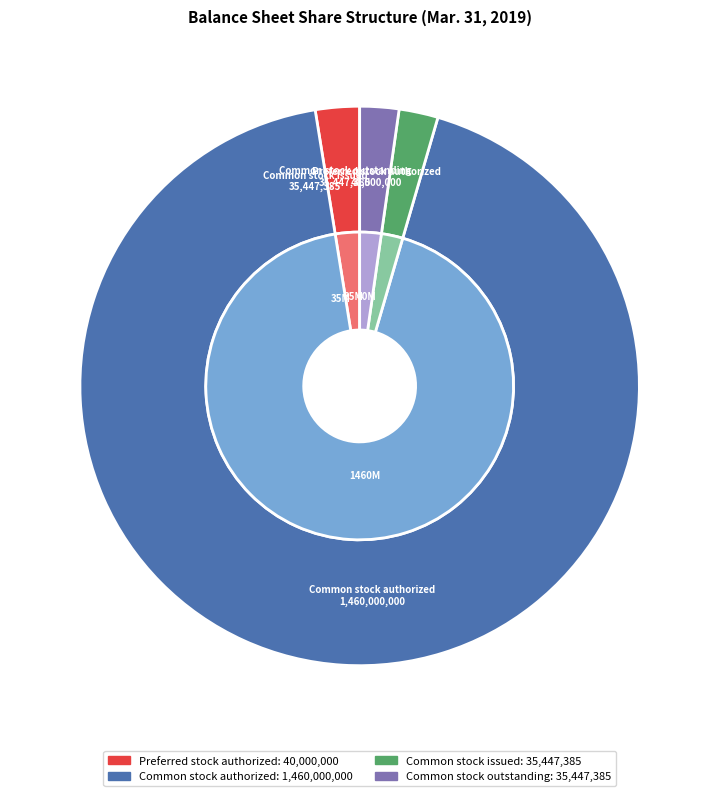

To the nearest percent, what portion does Common stock outstanding represent?

2%